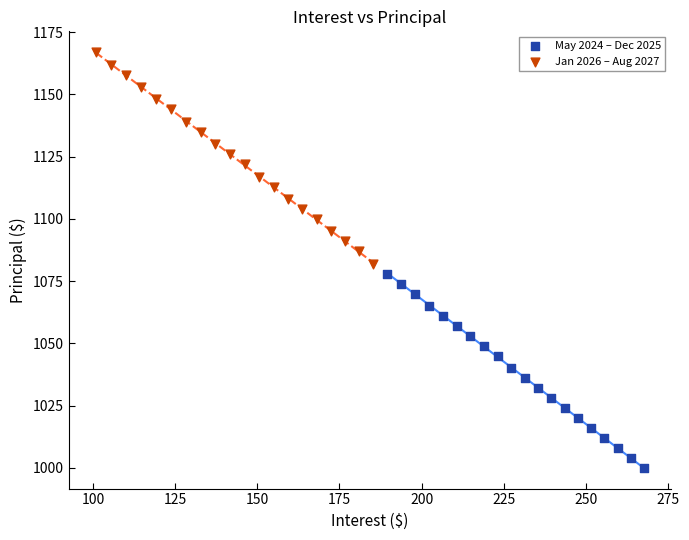

Which series contains the lowest Y value?

May 2024 – Dec 2025